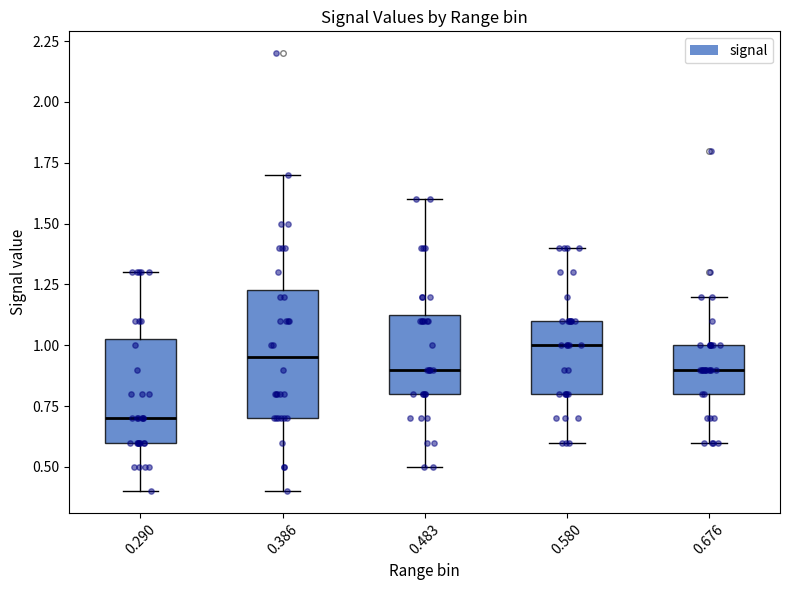

Reading left to right, read every box against the y-axis: the position of its median line, the range the box covers, and the ends of its whiskers. The values are not printed on the chart, so give them approximately, as read against the axis.

0.290: median 0.70, box 0.60 to 1.05, whiskers 0.40 to 1.30
0.386: median 0.95, box 0.70 to 1.25, whiskers 0.40 to 1.70
0.483: median 0.90, box 0.80 to 1.15, whiskers 0.50 to 1.60
0.580: median 1.00, box 0.80 to 1.10, whiskers 0.60 to 1.40
0.676: median 0.90, box 0.80 to 1.00, whiskers 0.60 to 1.20